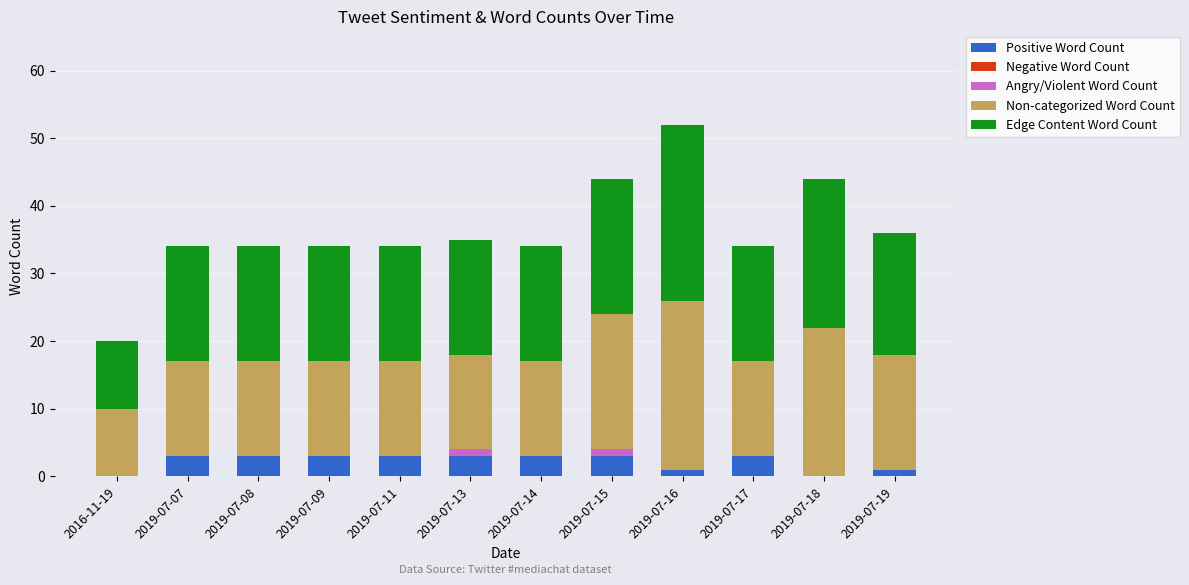

What is the maximum value for Positive Word Count?

3